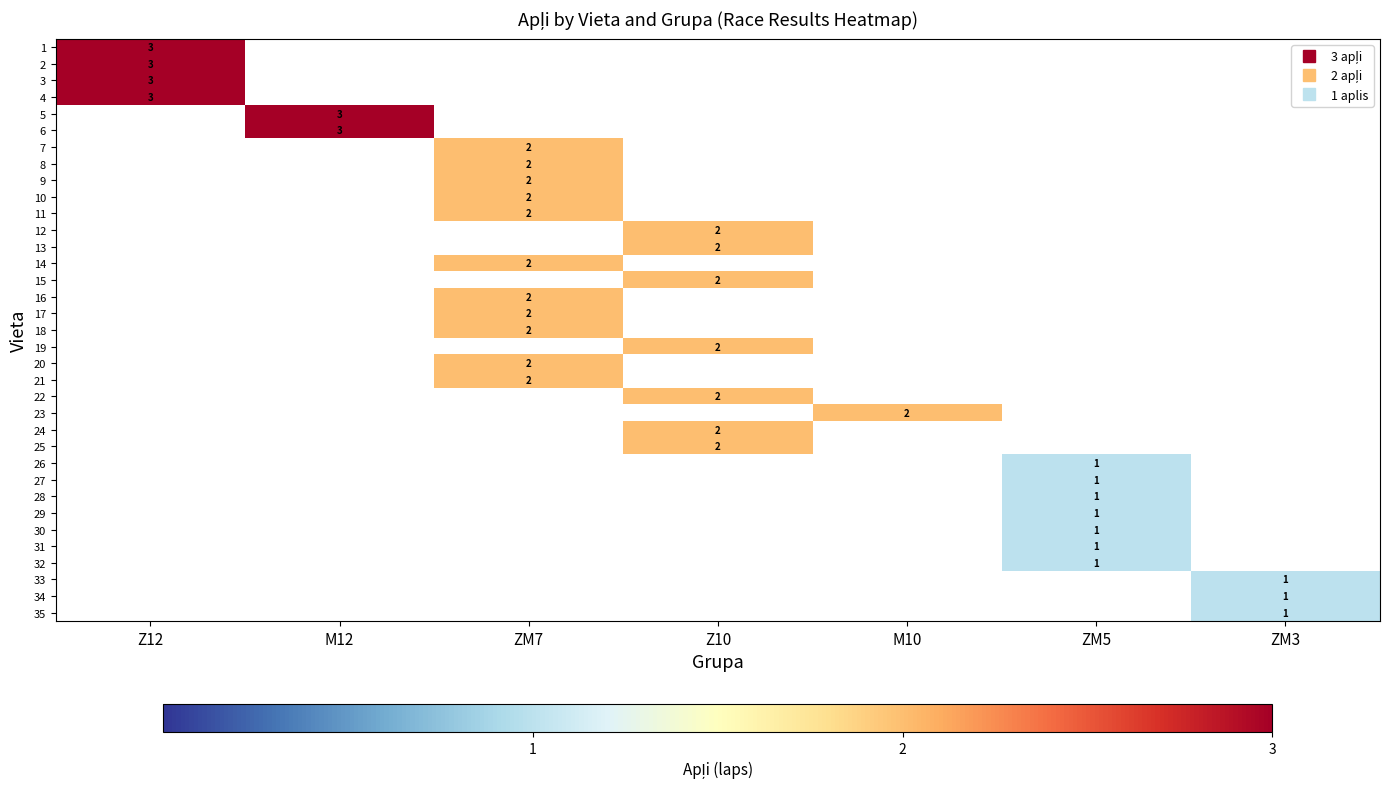

How many distinct data groups are displayed?

35